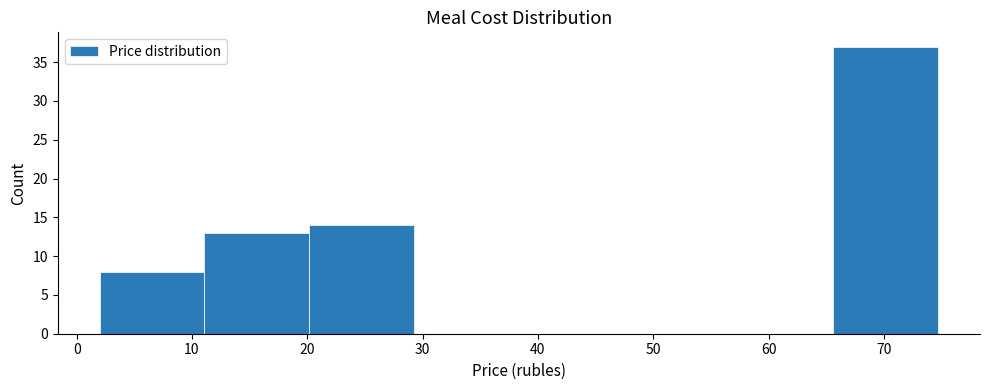

What is the height of the bar covering 20 to 29 on the x-axis? Neither the bar edges nor the heights are printed on the chart, so give them approximately, as read against the axes.

14